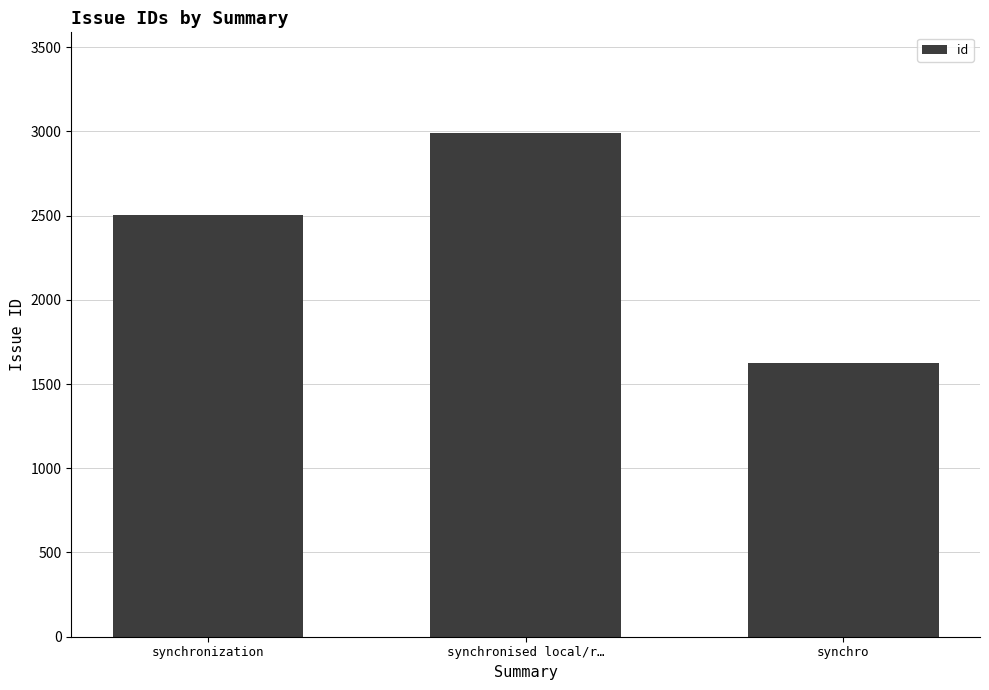

What is the average value?

2373